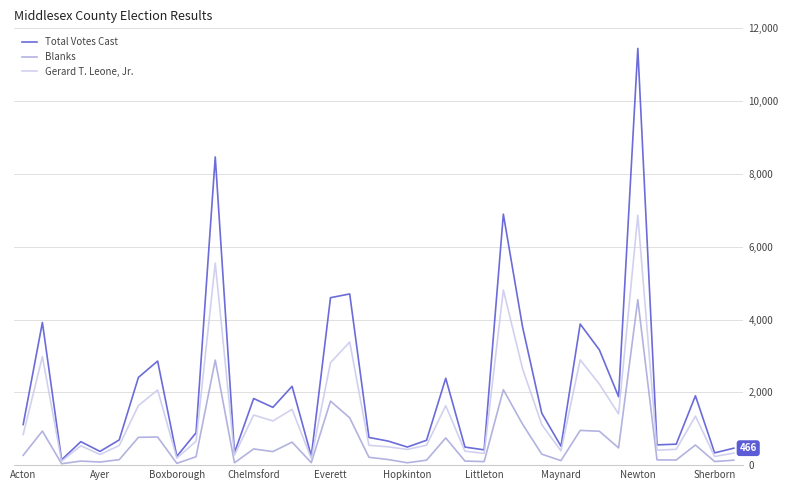

What is the greatest value displayed?

11448